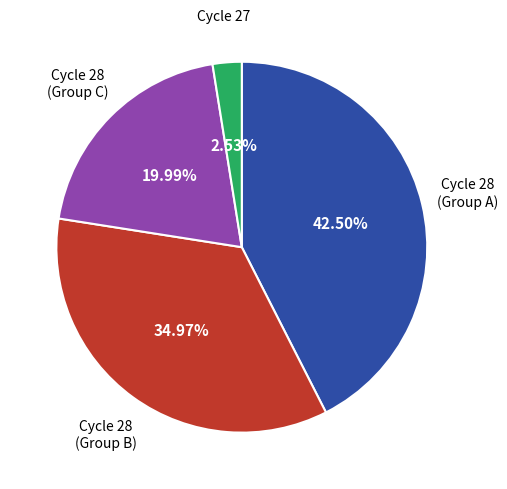

Does any single category account for the majority?

No